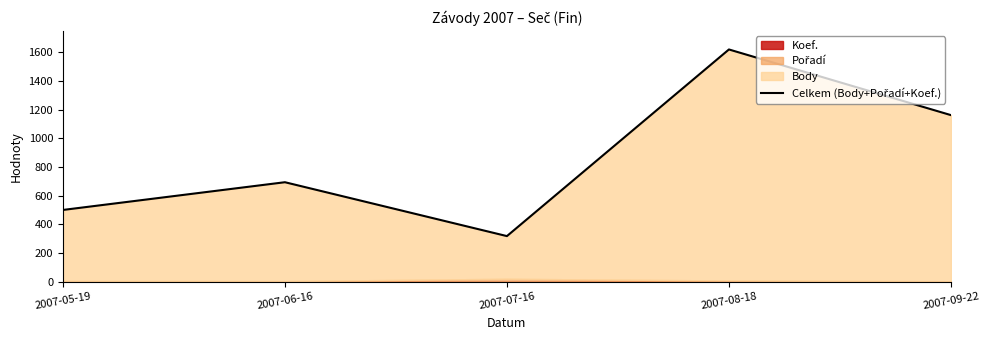

How many lines are shown in the chart?

1